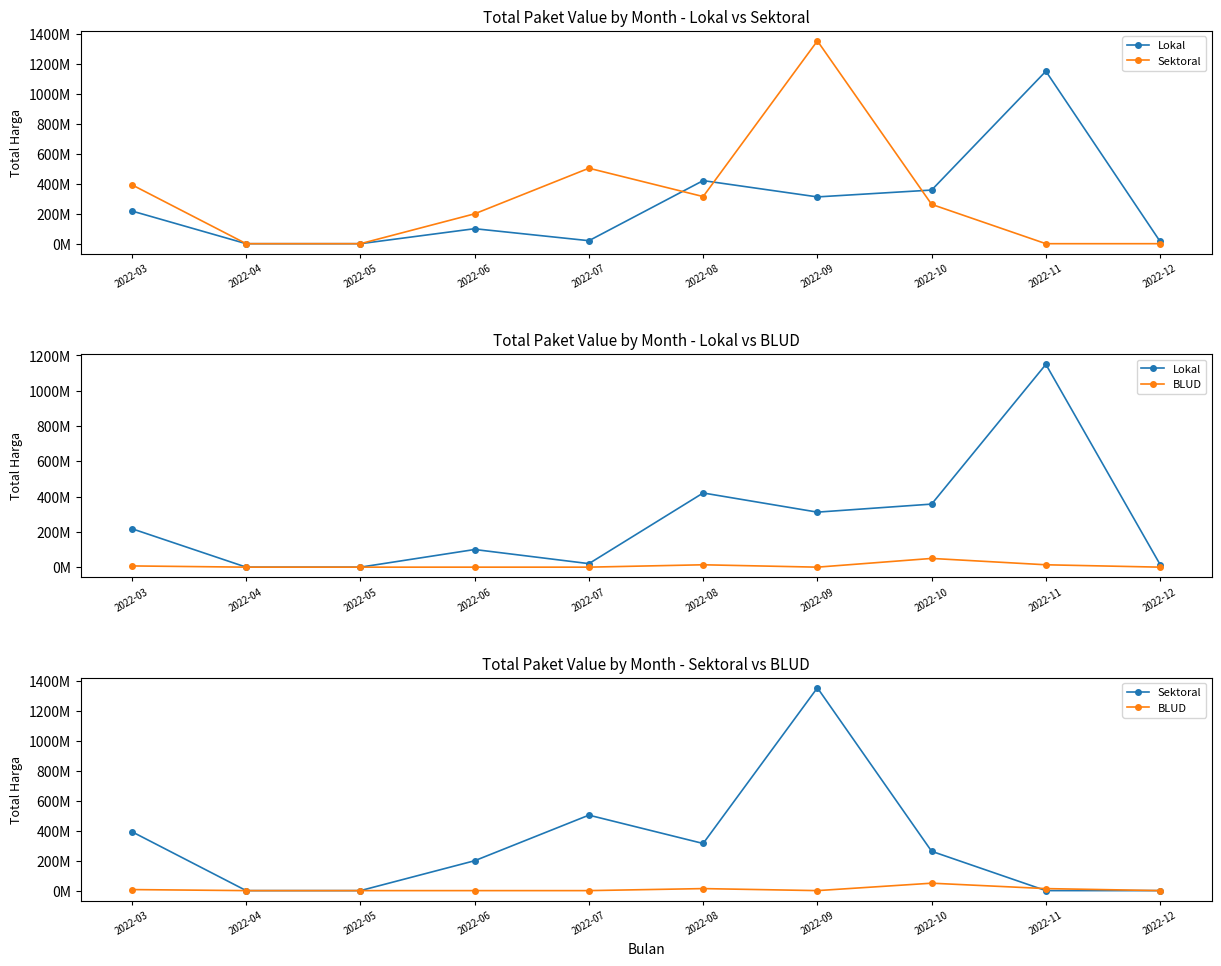

Where is BLUD nearest to the value 24739000?

2022-08